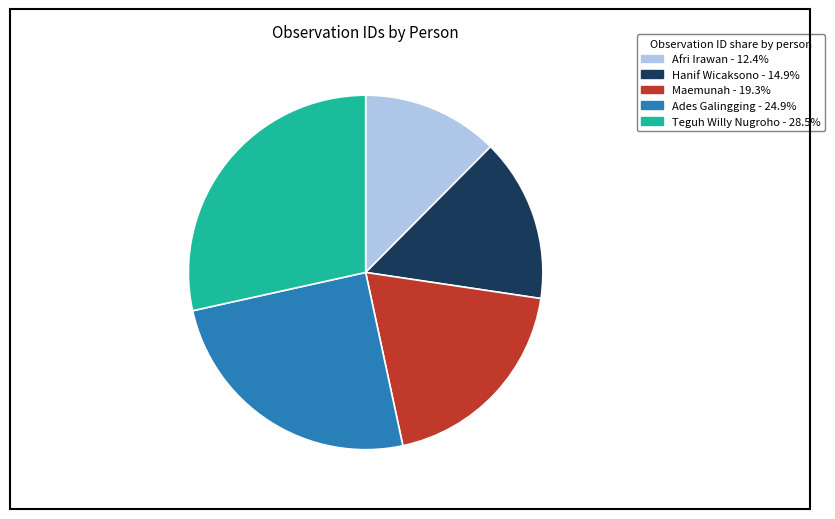

Which category has the biggest portion of the pie?

Teguh Willy Nugroho